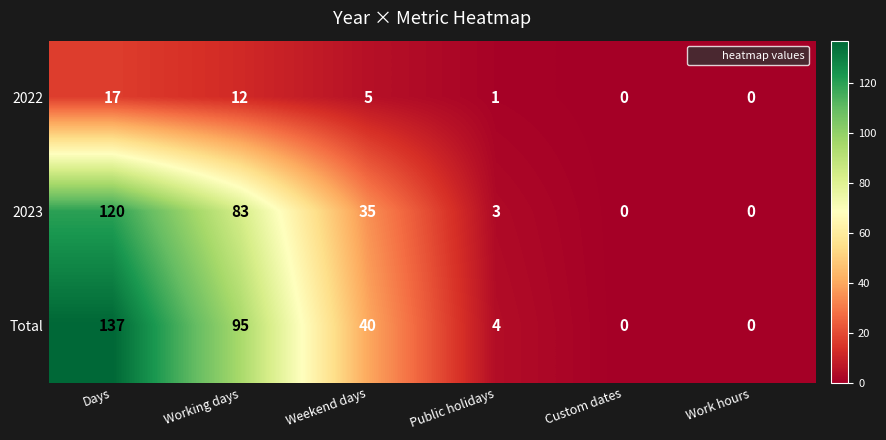

The 2022 series shows 1 at Public holidays. True or false?

True